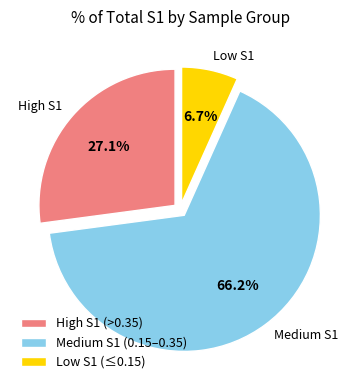

Which slice is the largest?

Medium S1 (0.15–0.35)